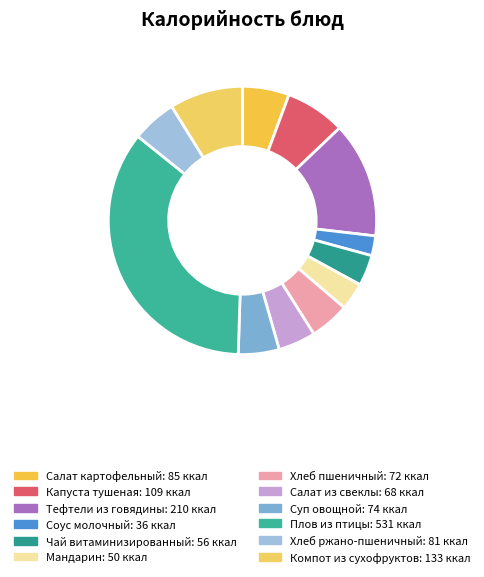

Count the number of slices in the pie.

12